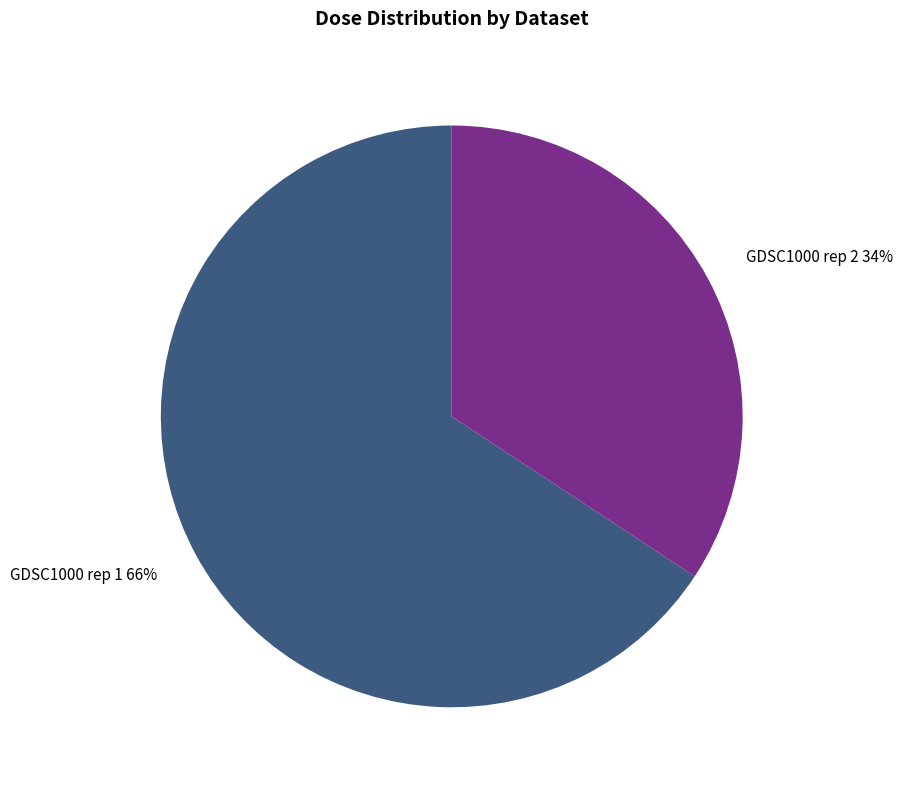

Combined, do GDSC1000 rep 1 and GDSC1000 rep 2 account for over 50%?

Yes